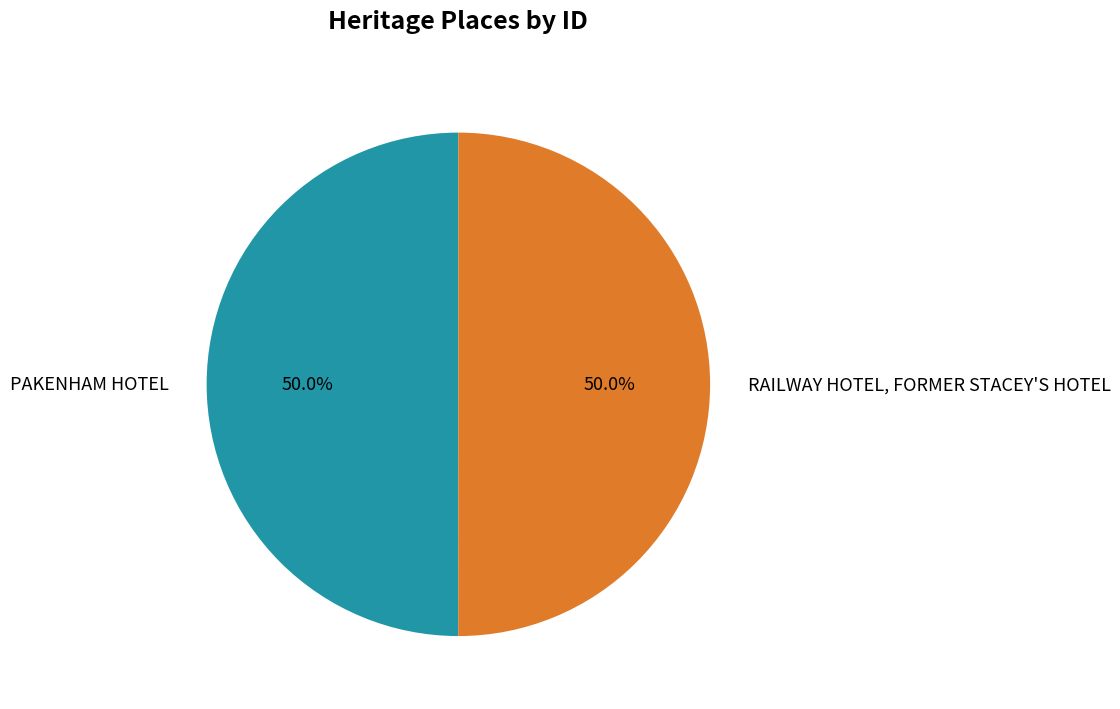

What percentage is the RAILWAY HOTEL, FORMER STACEY'S HOTEL slice, to the nearest percent?

50%